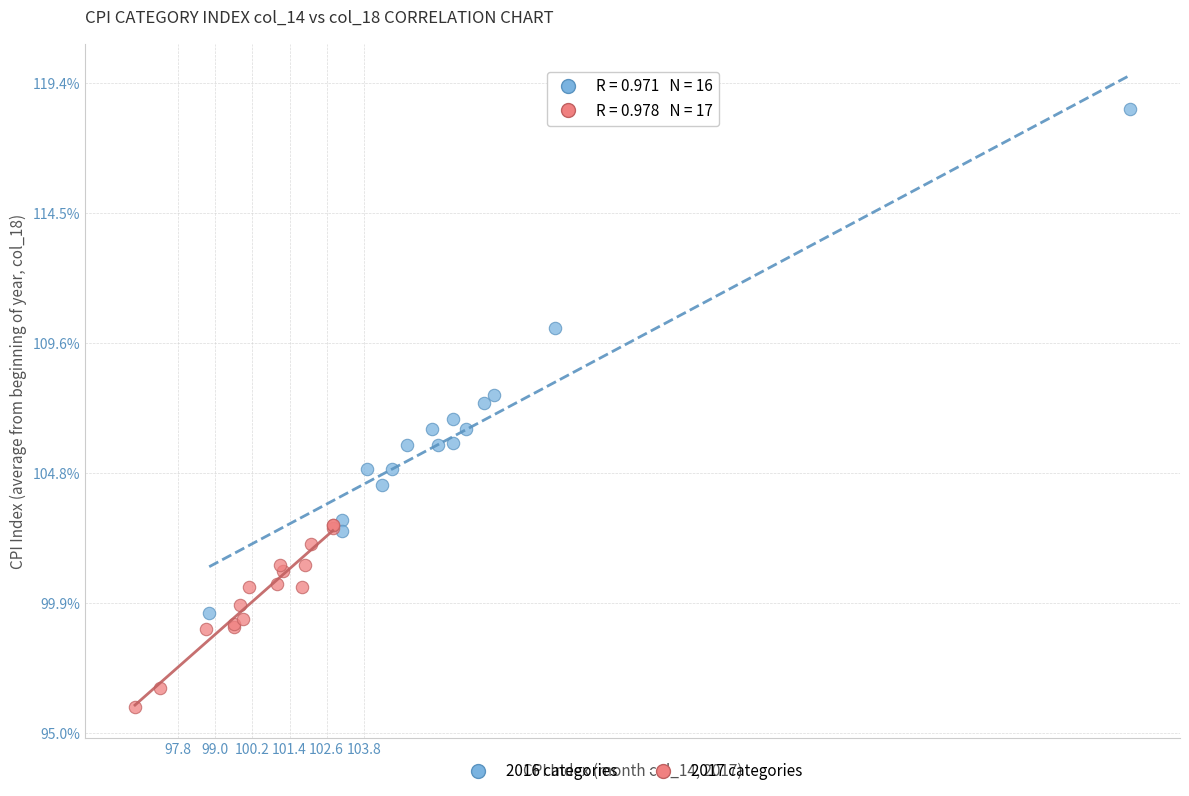

Which series has the largest Y range (max minus min)?

2016 categories